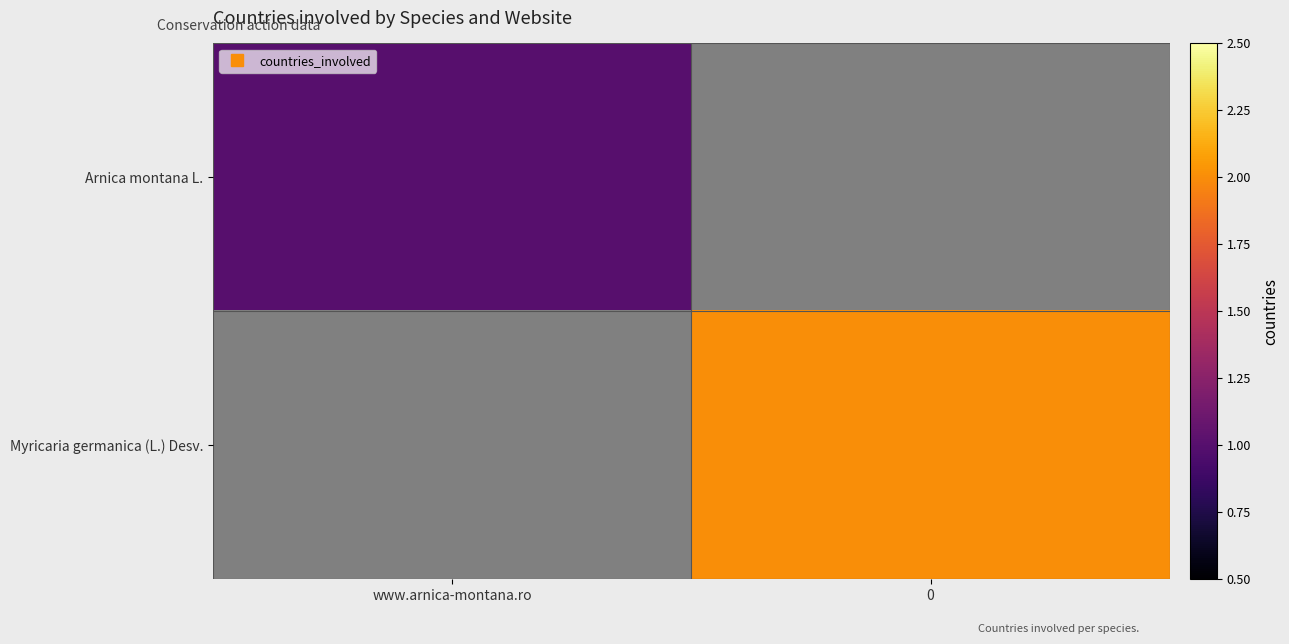

At how many categories does at least one series exceed 0?

2